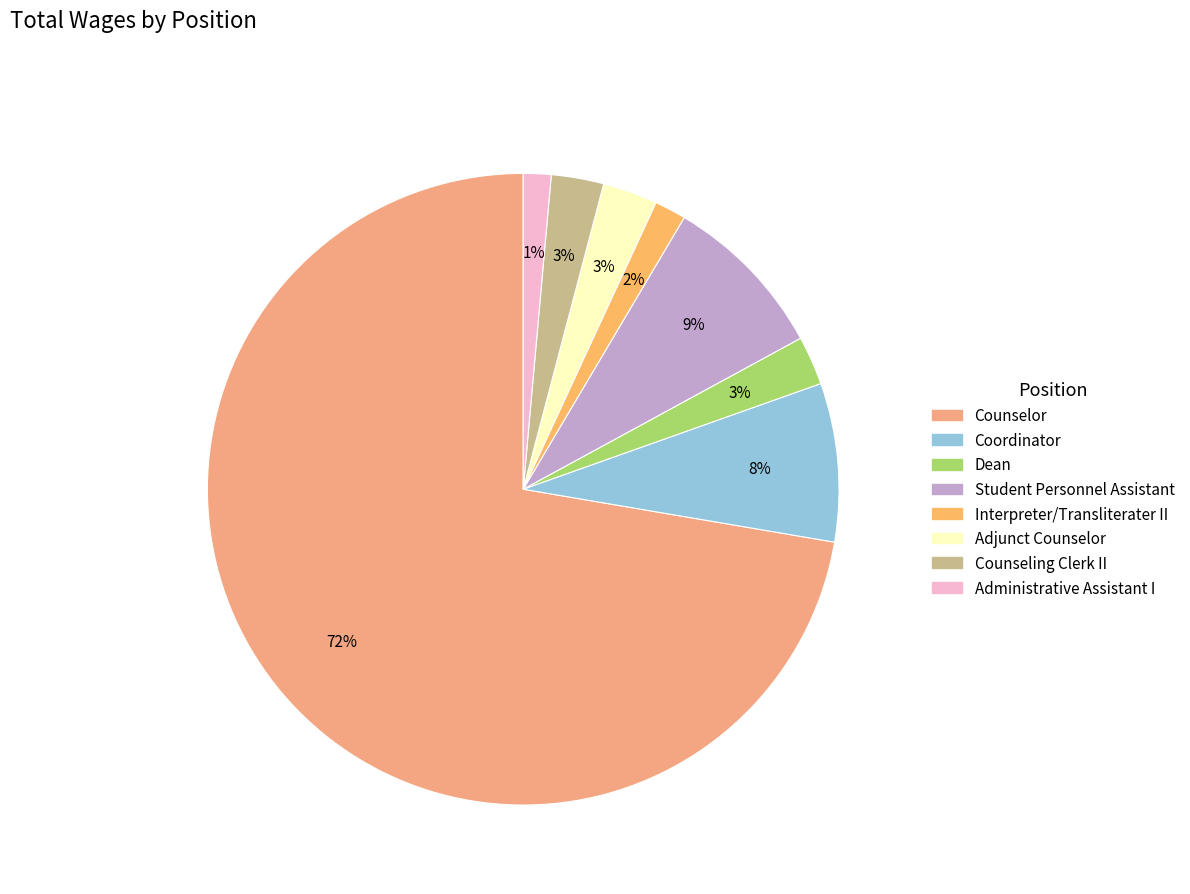

Does any single category account for the majority?

Yes